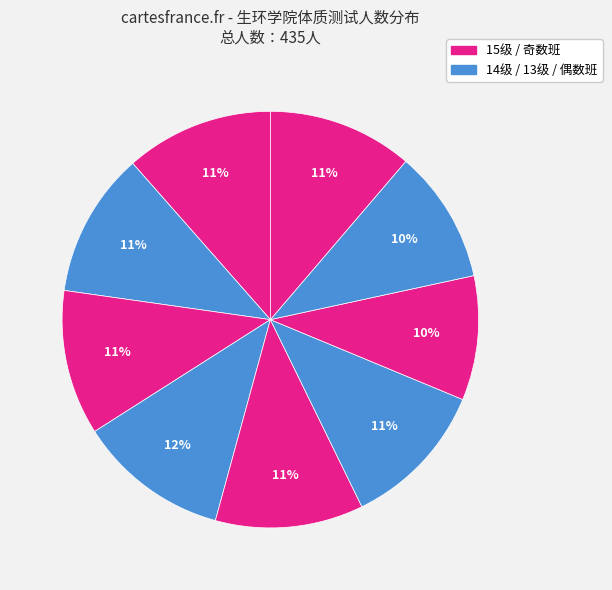

How many slices are in this pie chart?

9